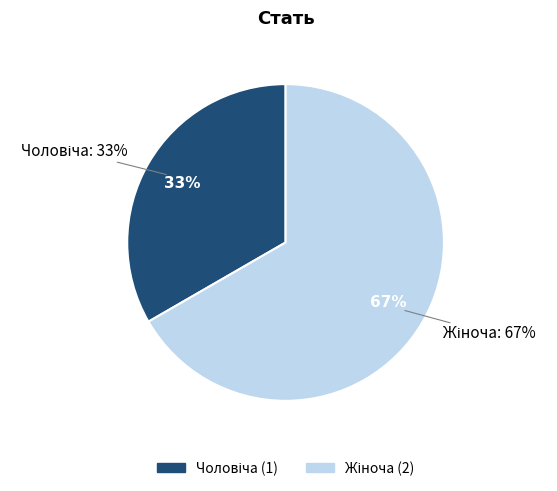

Which category has the smallest portion of the pie?

Чоловіча